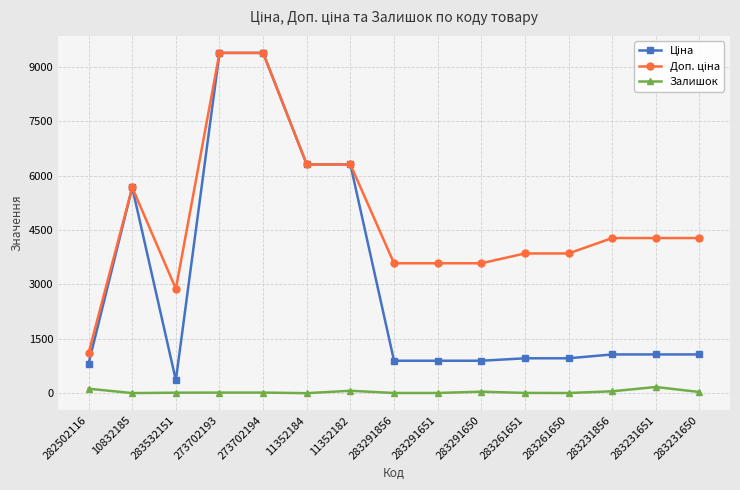

What is the smallest value displayed?

2.0